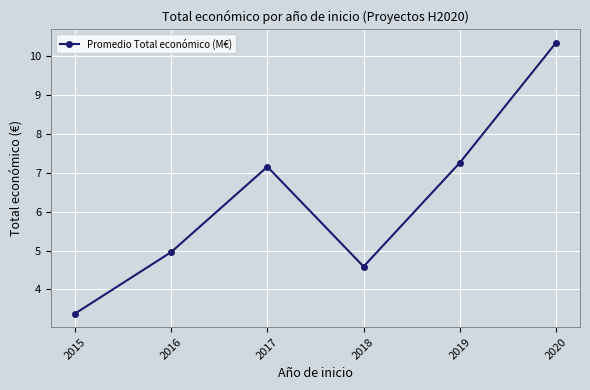

Is this an area chart (filled region under the line)?

No